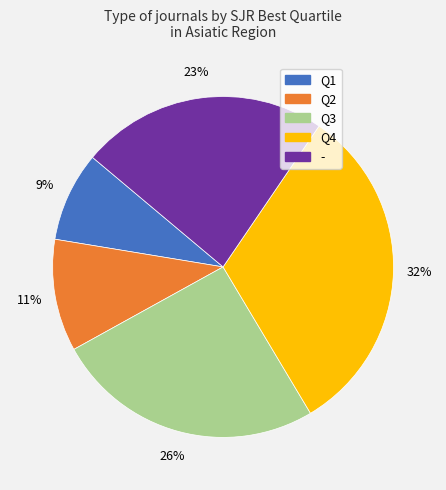

Rank the categories by value from lowest to highest.

Q1, Q2, -, Q3, Q4